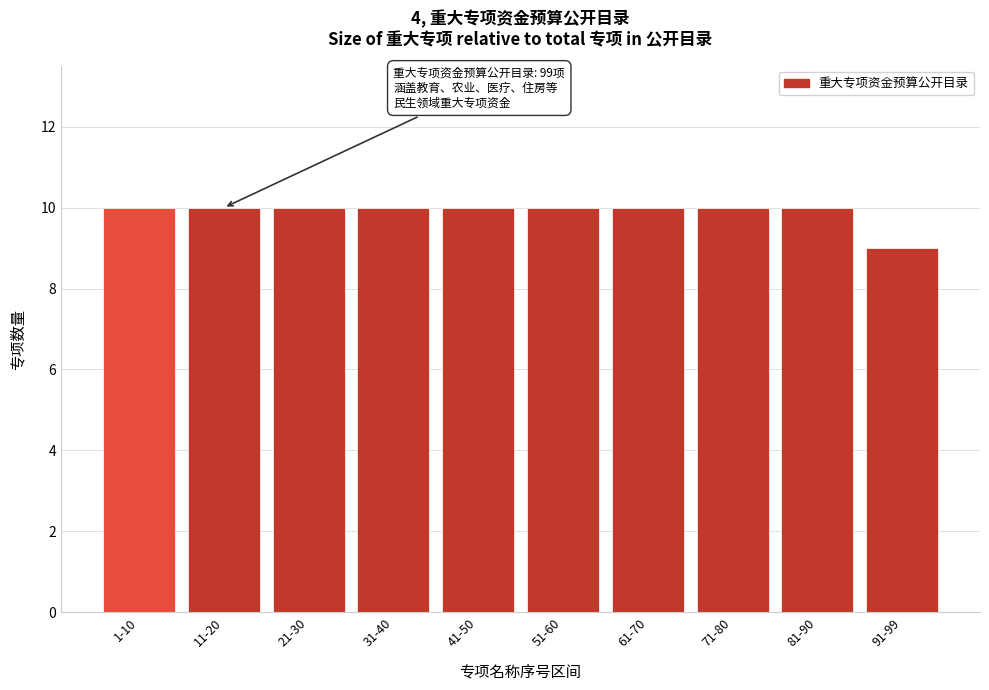

Reading left to right, extract all data points from this chart.

1-10=10	11-20=10	21-30=10	31-40=10	41-50=10	51-60=10	61-70=10	71-80=10	81-90=10	91-99=9